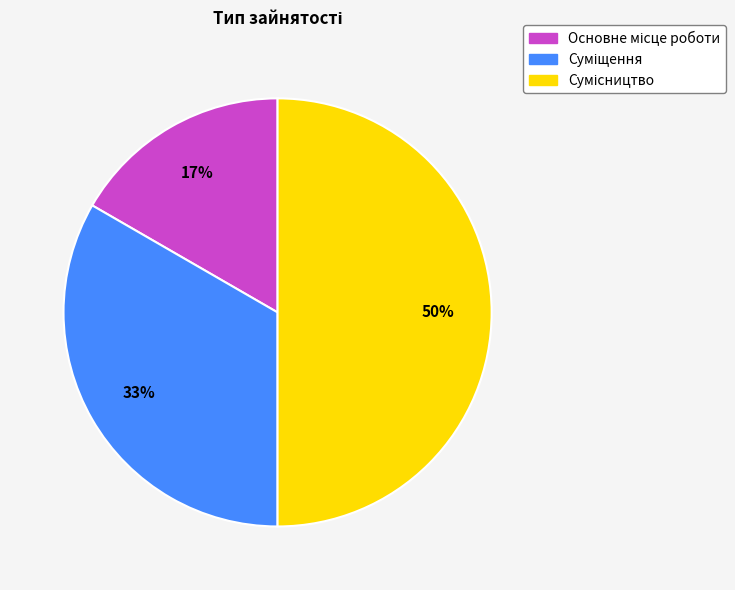

To the nearest percent, what is the difference between the largest and smallest slice percentages?

33%